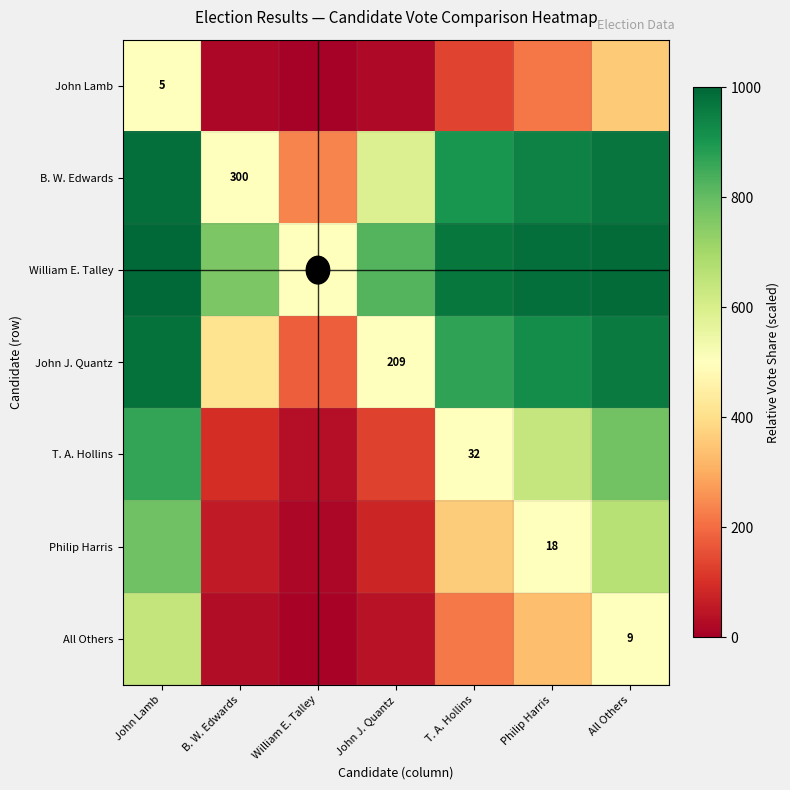

What is the difference between the B. W. Edwards values at All Others and Philip Harris?

27.5